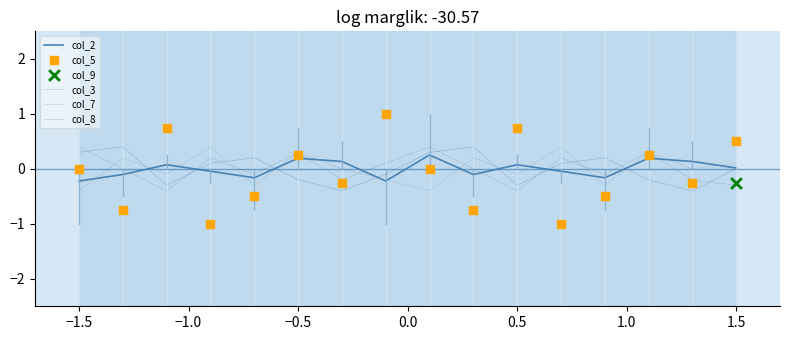

Which series has the widest spread of Y values?

col_5